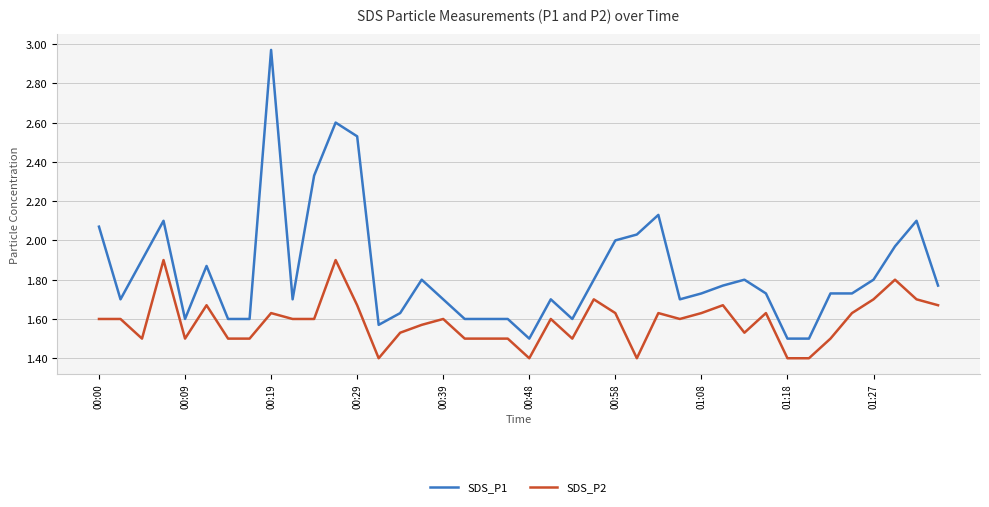

Which series has the widest spread of values?

SDS_P1